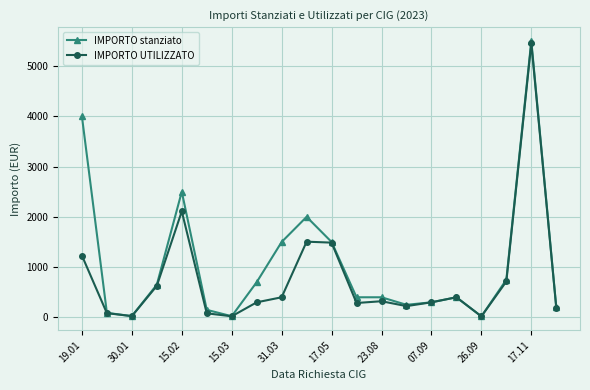

What is the greatest value displayed?

5500.0